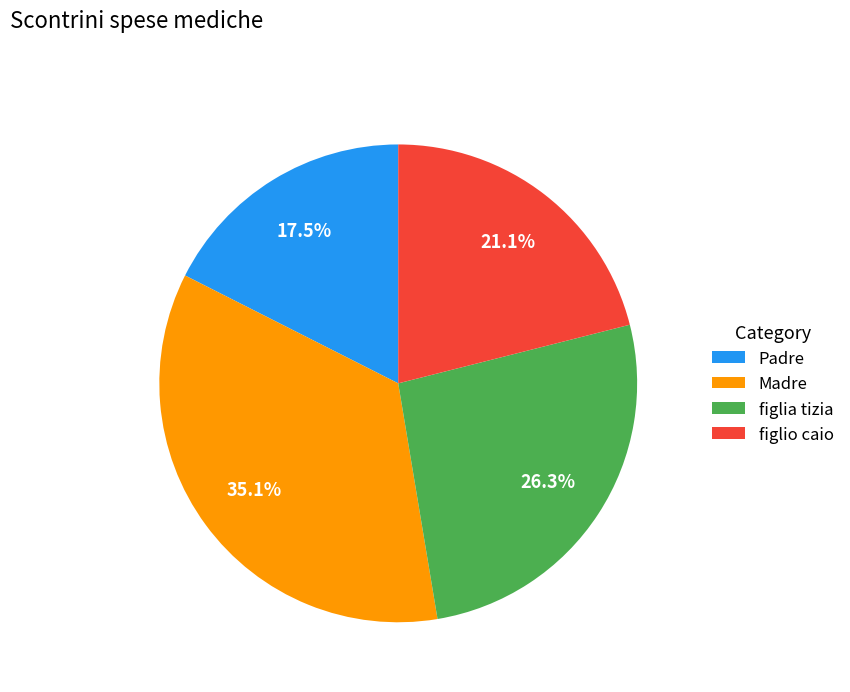

Which has a higher value, Padre or figlia tizia?

figlia tizia